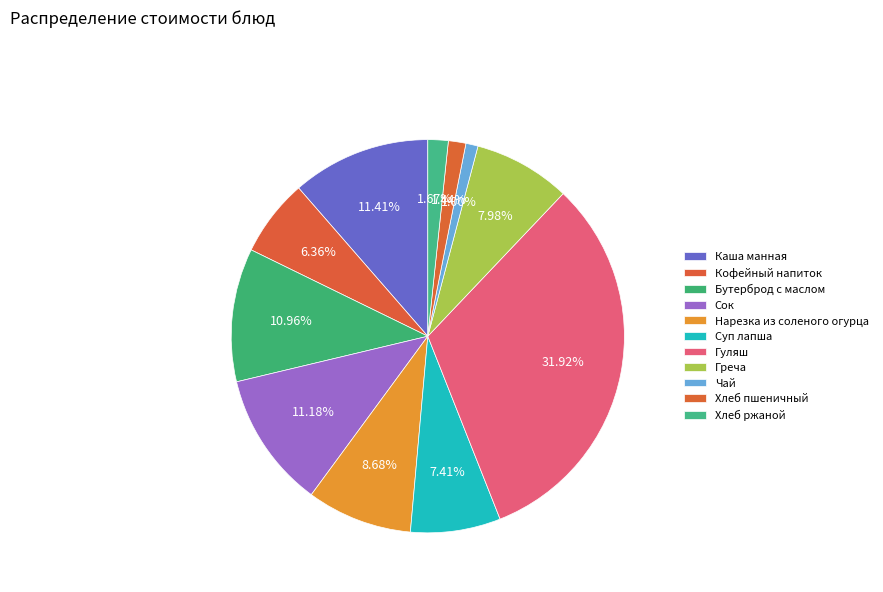

What is the ratio of the value at Хлеб пшеничный to the value at Греча?

0.2